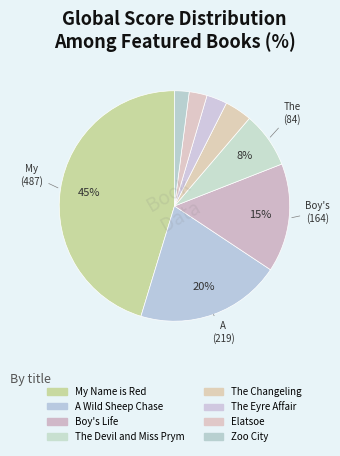

To the nearest percent, what is the combined percentage of The Eyre Affair and Boy's Life?

18%